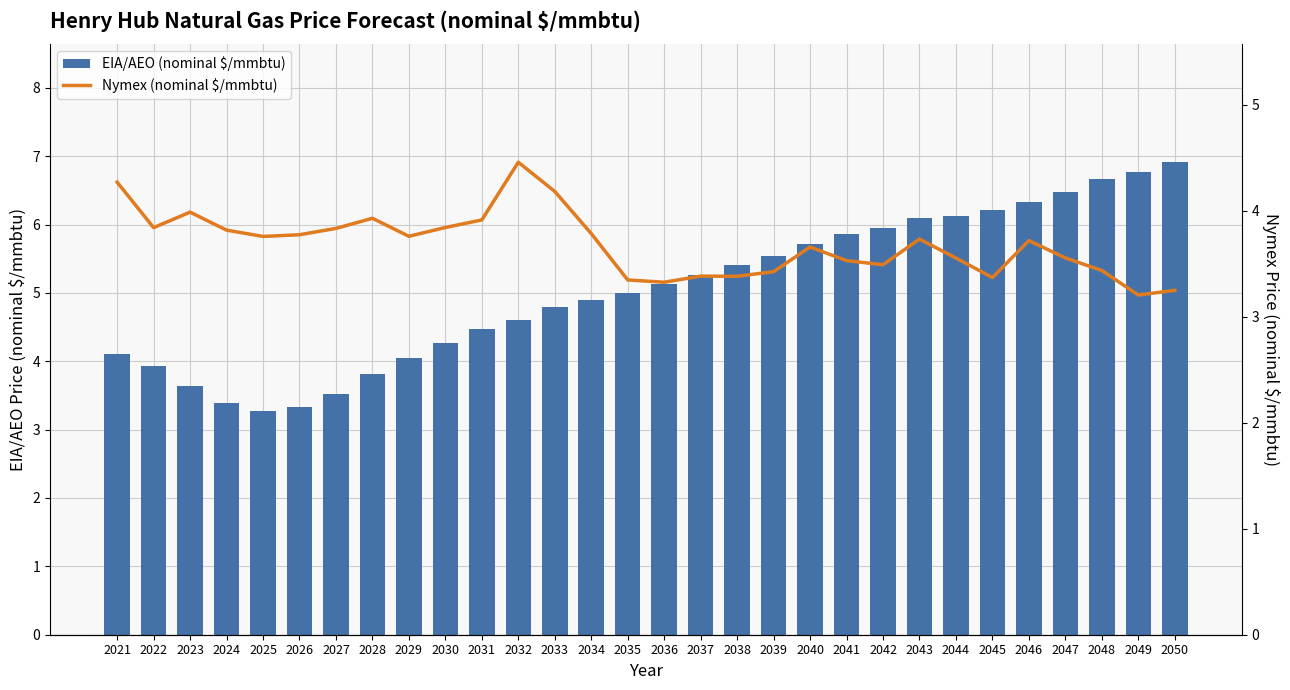

What is the value of the EIA/AEO (nominal $/mmbtu) bar at the 4th from the left?

3.4